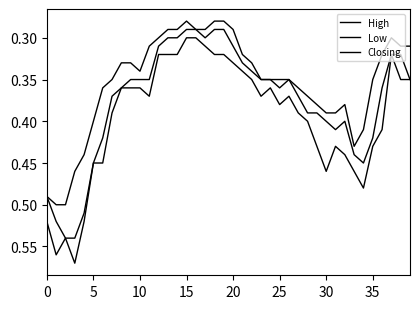

Does the chart have visible grid lines?

No